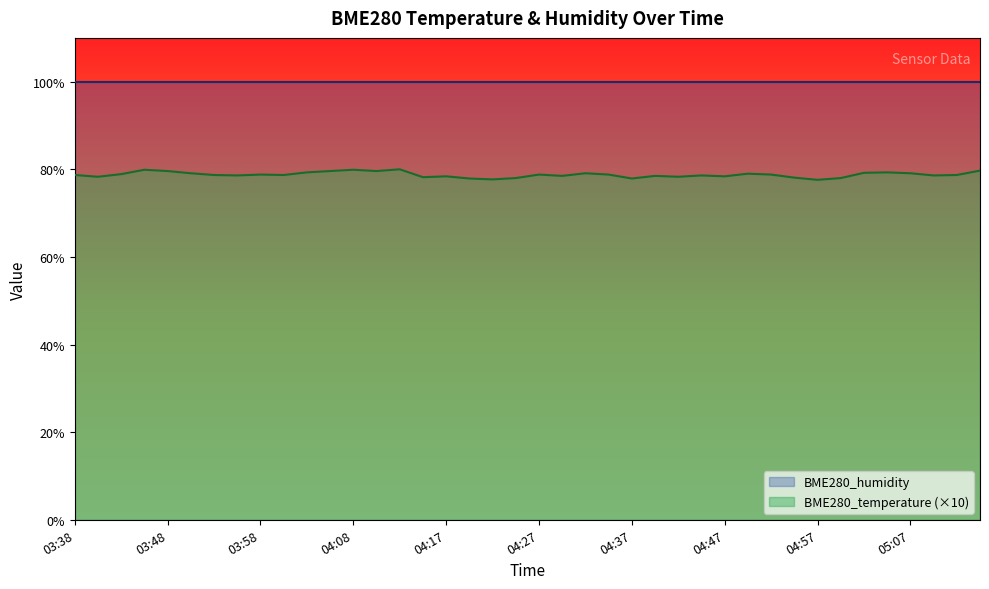

How many interior local valleys (lower than both neighbors) does the data have?

12